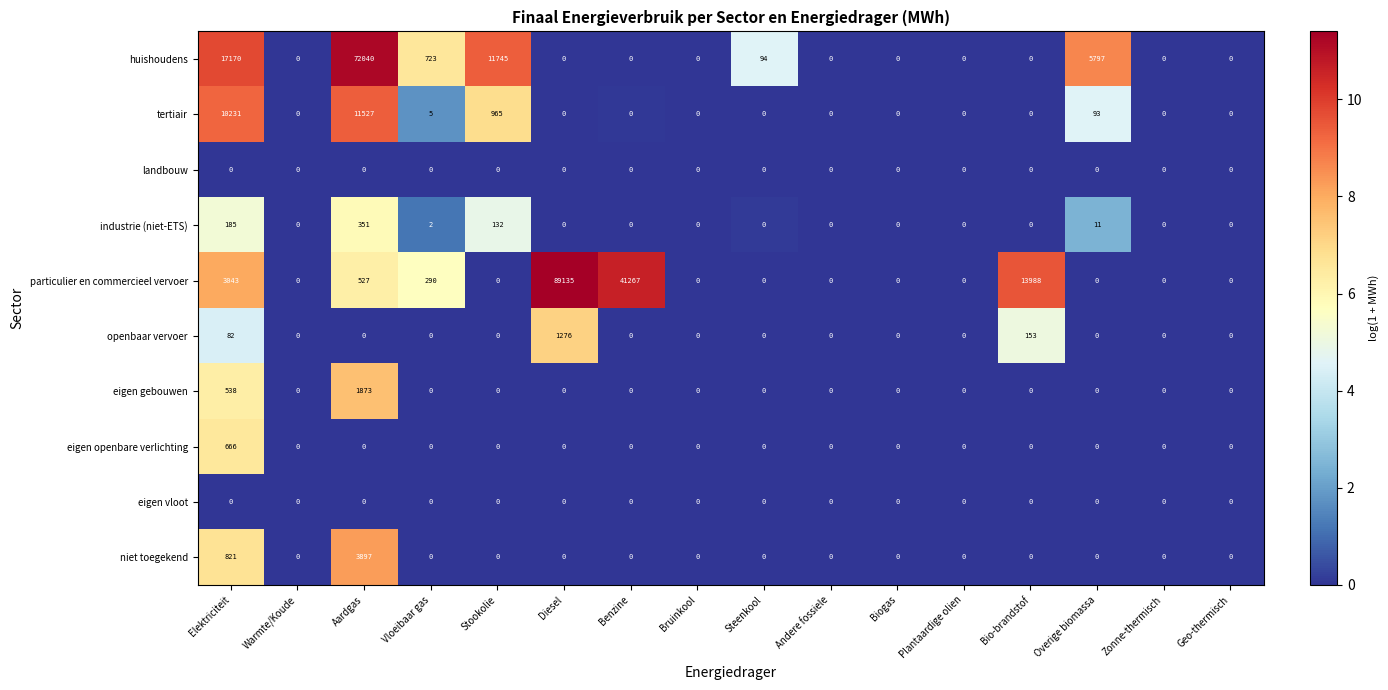

How many series are shown in this chart?

10